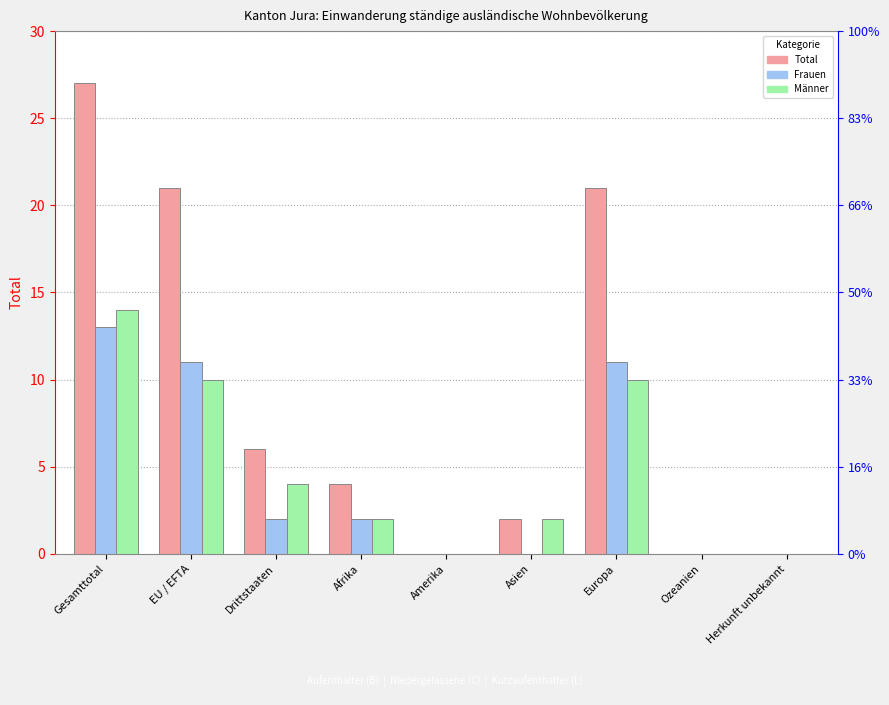

Reading left to right, what are all the values shown in this chart?

Total: Gesamttotal=27	EU / EFTA=21	Drittstaaten=6	Afrika=4	Amerika=0	Asien=2	Europa=21	Ozeanien=0	Herkunft unbekannt=0
Frauen: Gesamttotal=13	EU / EFTA=11	Drittstaaten=2	Afrika=2	Amerika=0	Asien=0	Europa=11	Ozeanien=0	Herkunft unbekannt=0
Männer: Gesamttotal=14	EU / EFTA=10	Drittstaaten=4	Afrika=2	Amerika=0	Asien=2	Europa=10	Ozeanien=0	Herkunft unbekannt=0